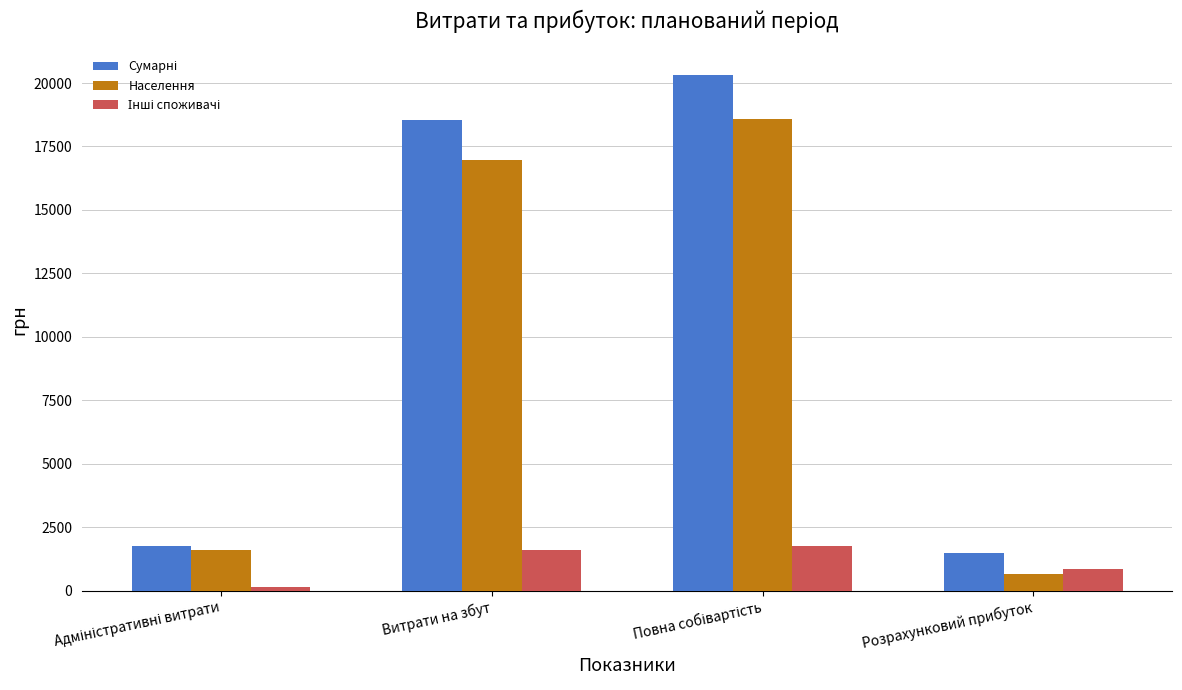

Where is Населення nearest to the value 9617?

Витрати на збут